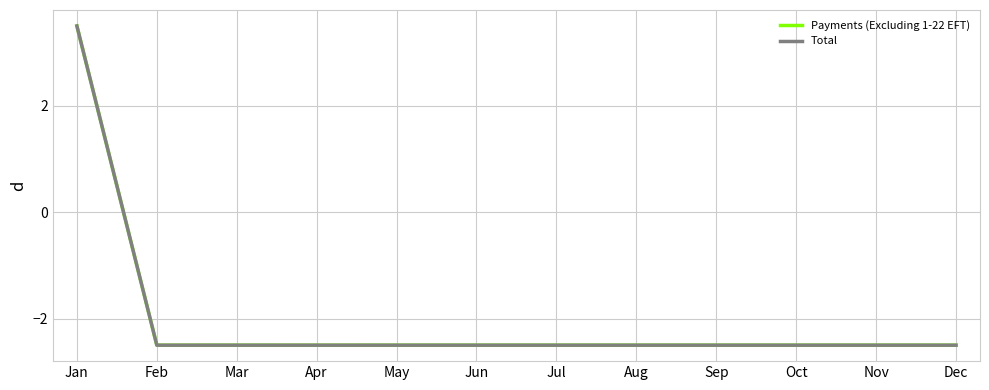

The value of Payments (Excluding 1-22 EFT) at Jul is -1.7. True or false?

False